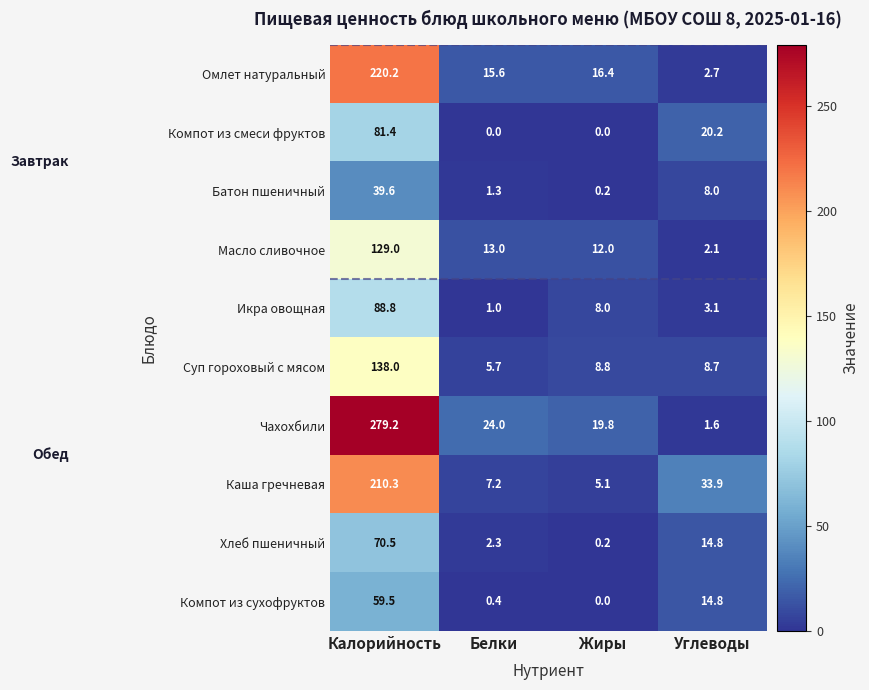

What is the difference between the Каша гречневая values at Калорийность and Белки?

203.1